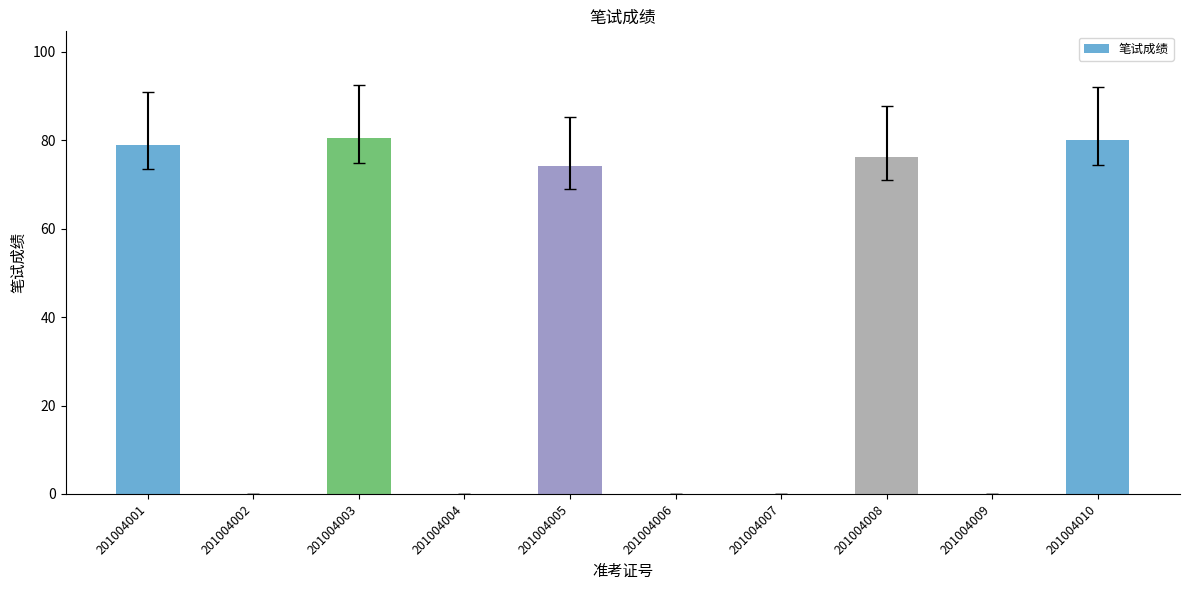

What is the sum of the values at 201004005 and 201004007?

74.2